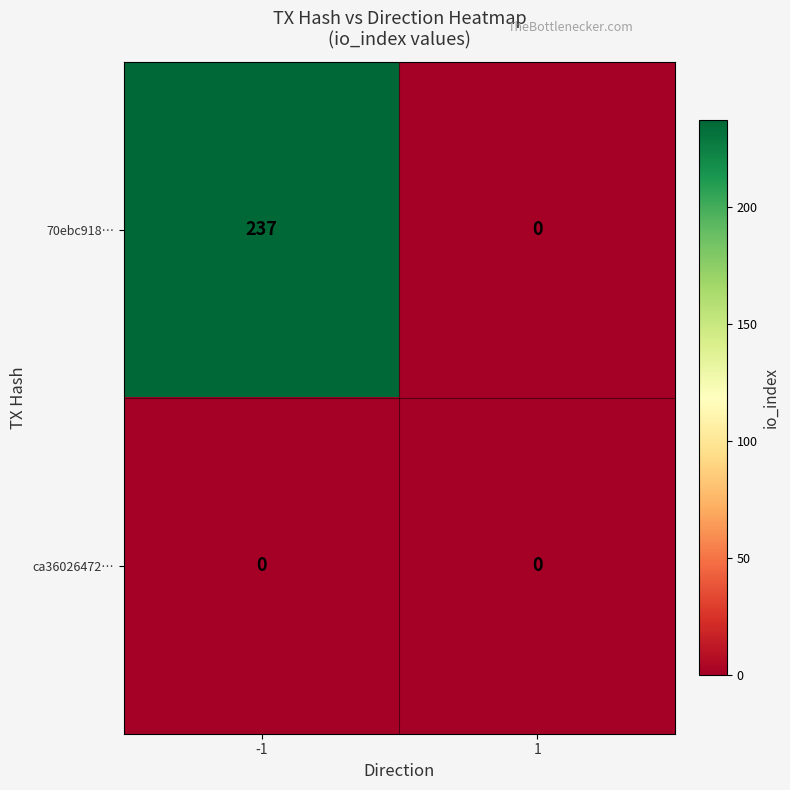

Is it true that ca36026472… equals 0 at 1?

True